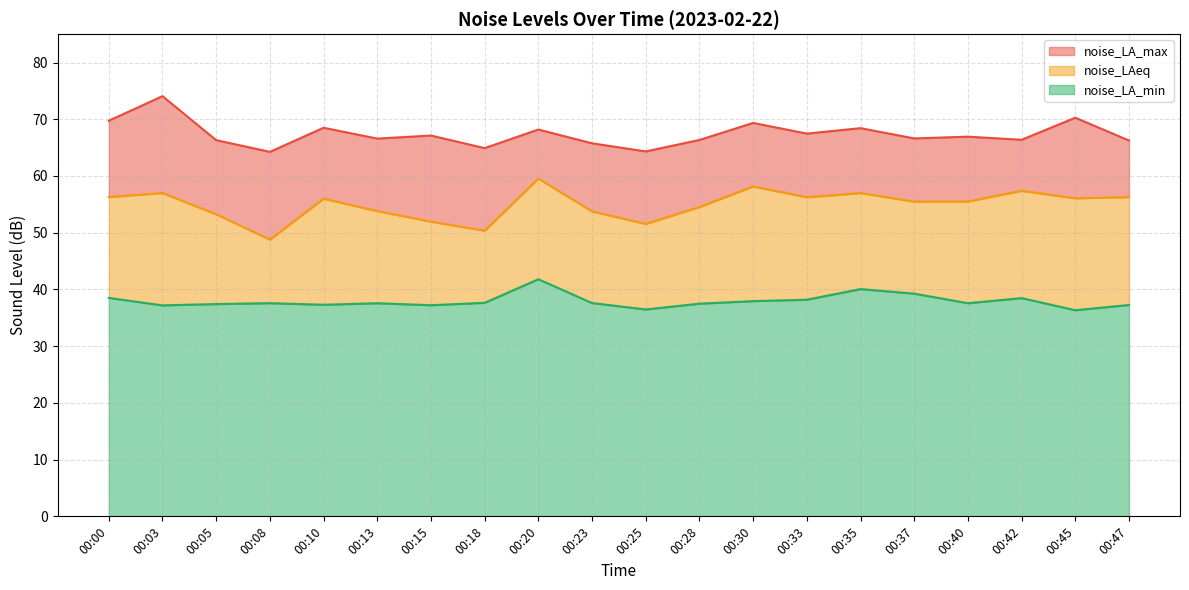

How many data points in noise_LA_max are above 66?

16